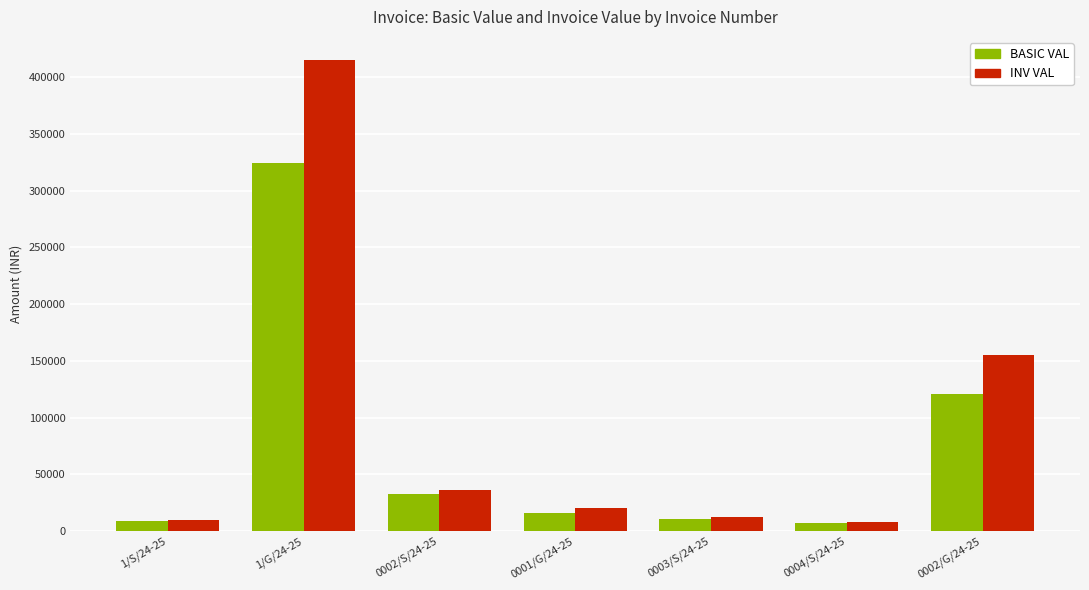

What is the value of the INV VAL bar at the 2nd from the left?

414822.4